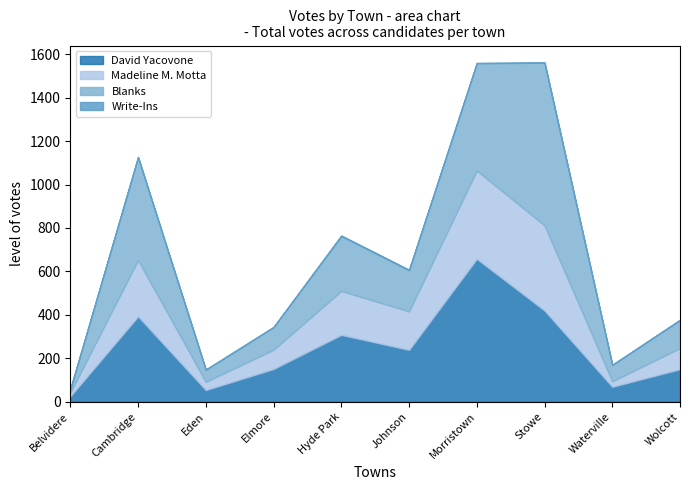

True or false: Madeline M. Motta has a value of 202 at Hyde Park.

True